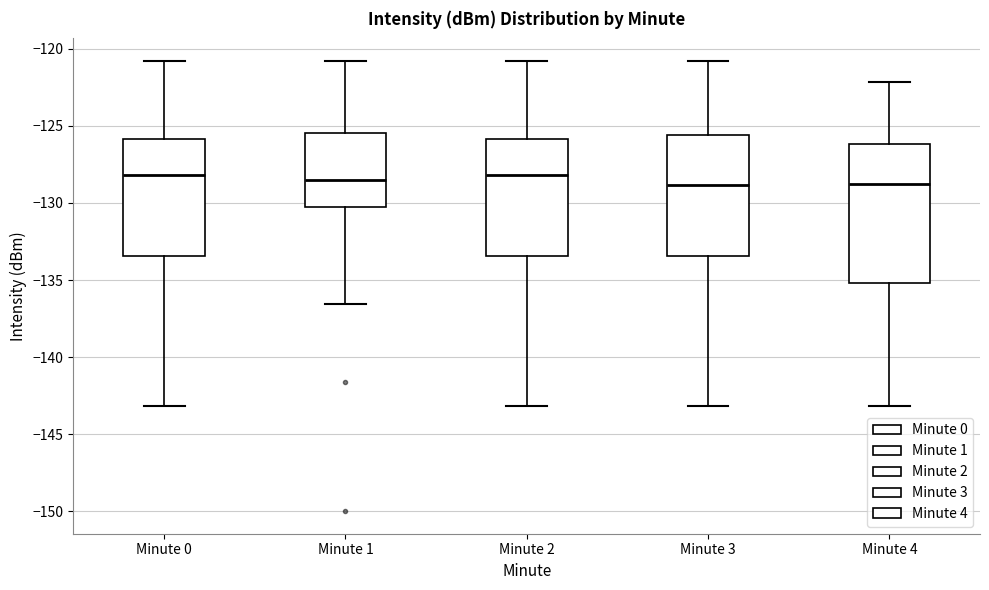

Reading left to right, transcribe this box plot: for each box, give where its median line is, the range the box spans, and where its two whiskers end, as read against the y-axis. The values are not printed on the chart, so give them approximately, as read against the axis.

Minute 0: median -128.0, box -133.5 to -126.0, whiskers -143.0 to -121.0
Minute 1: median -128.5, box -130.5 to -125.5, whiskers -136.5 to -121.0
Minute 2: median -128.0, box -133.5 to -126.0, whiskers -143.0 to -121.0
Minute 3: median -129.0, box -133.5 to -125.5, whiskers -143.0 to -121.0
Minute 4: median -129.0, box -135.0 to -126.0, whiskers -143.0 to -122.0